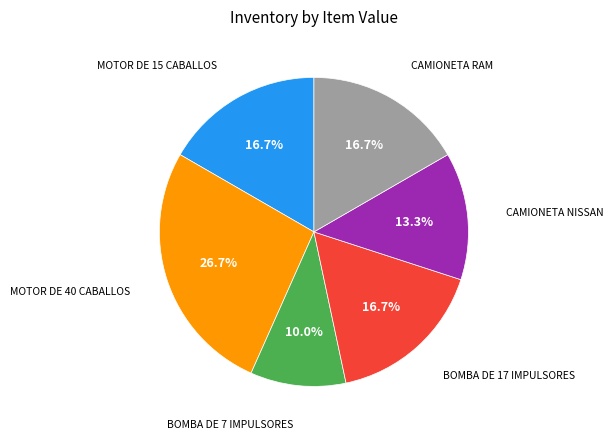

Is there a majority slice in this chart?

No